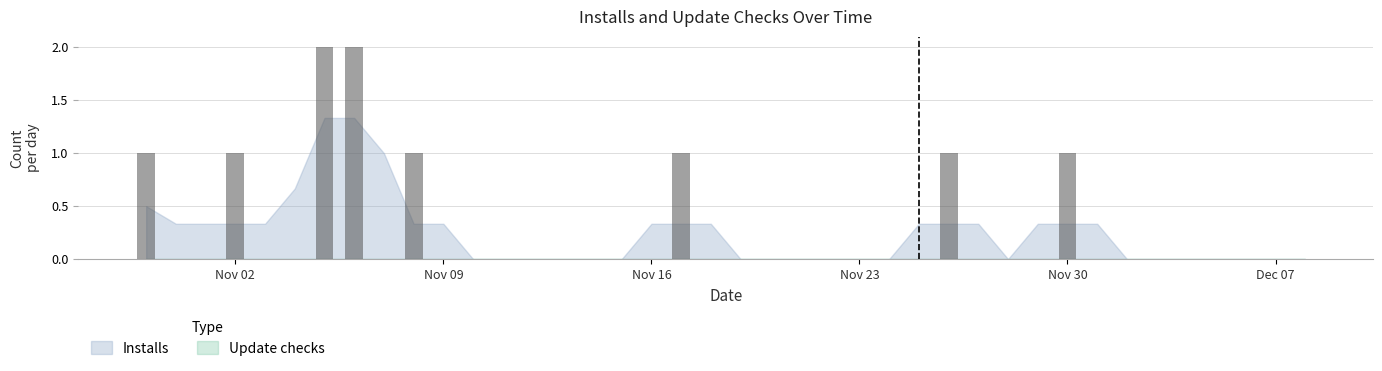

What is the maximum value shown in the chart?

2